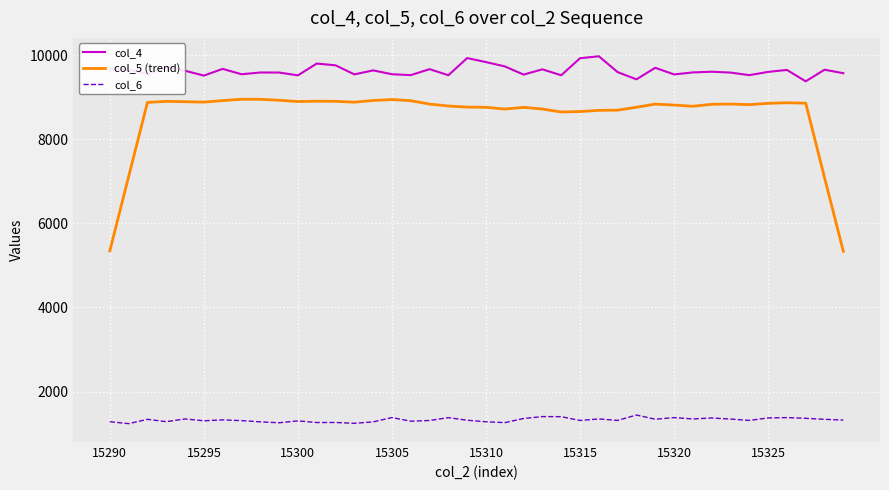

True or false: col_6 and col_4 intersect in this chart.

False